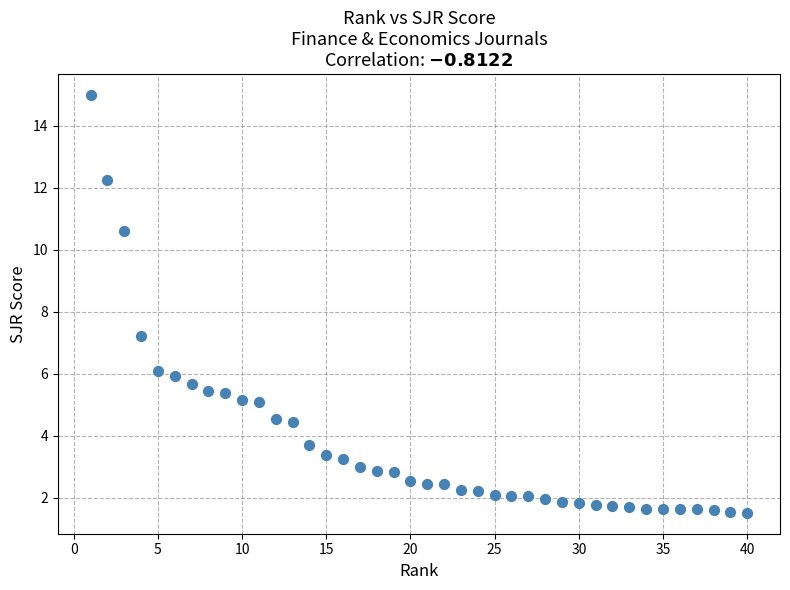

What Y value in the scatter plot is closest to 8?

7.2